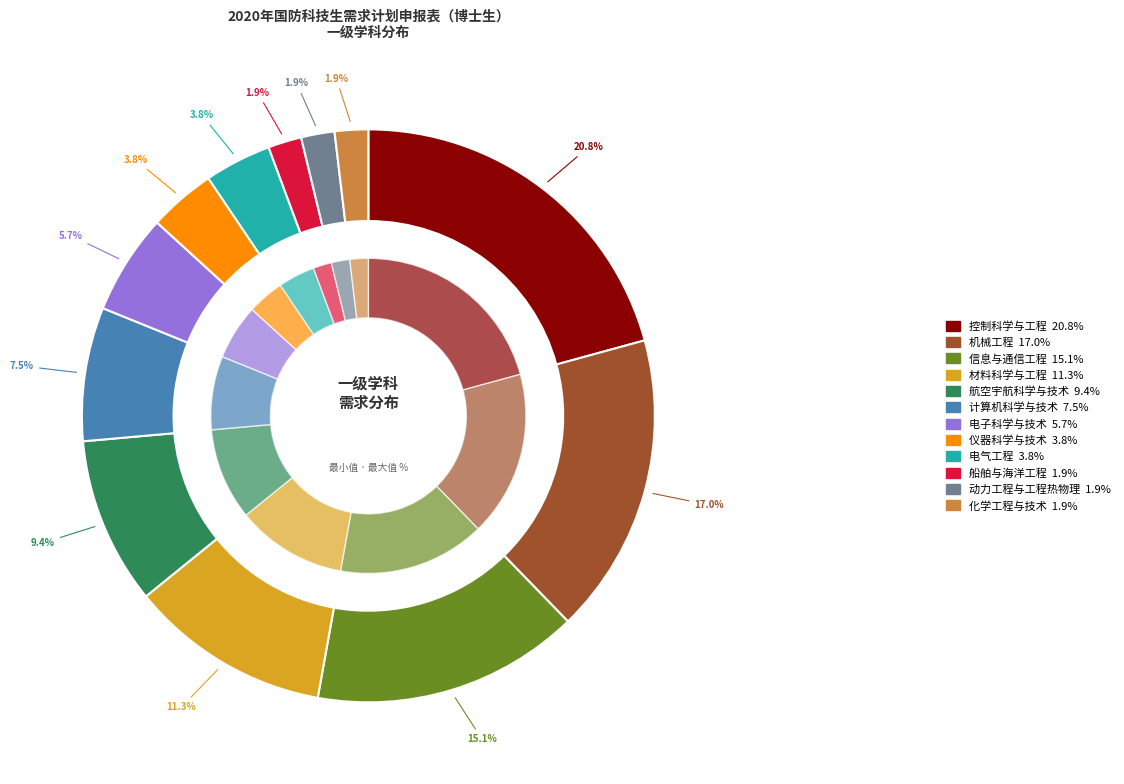

True or false: 控制科学与工程 accounts for 21% of the total.

True